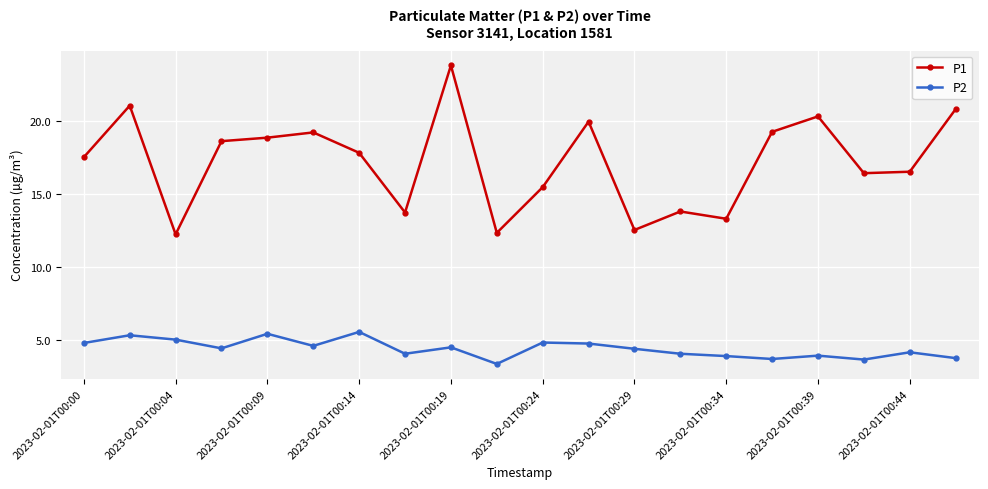

True or false: P1 has more than 1 interior local peaks.

True